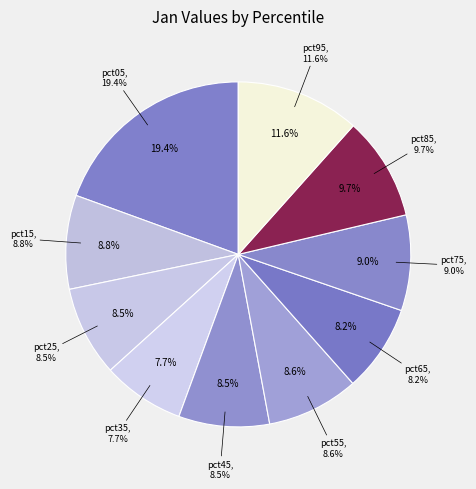

What percentage is NOT represented by pct85?

90.3%